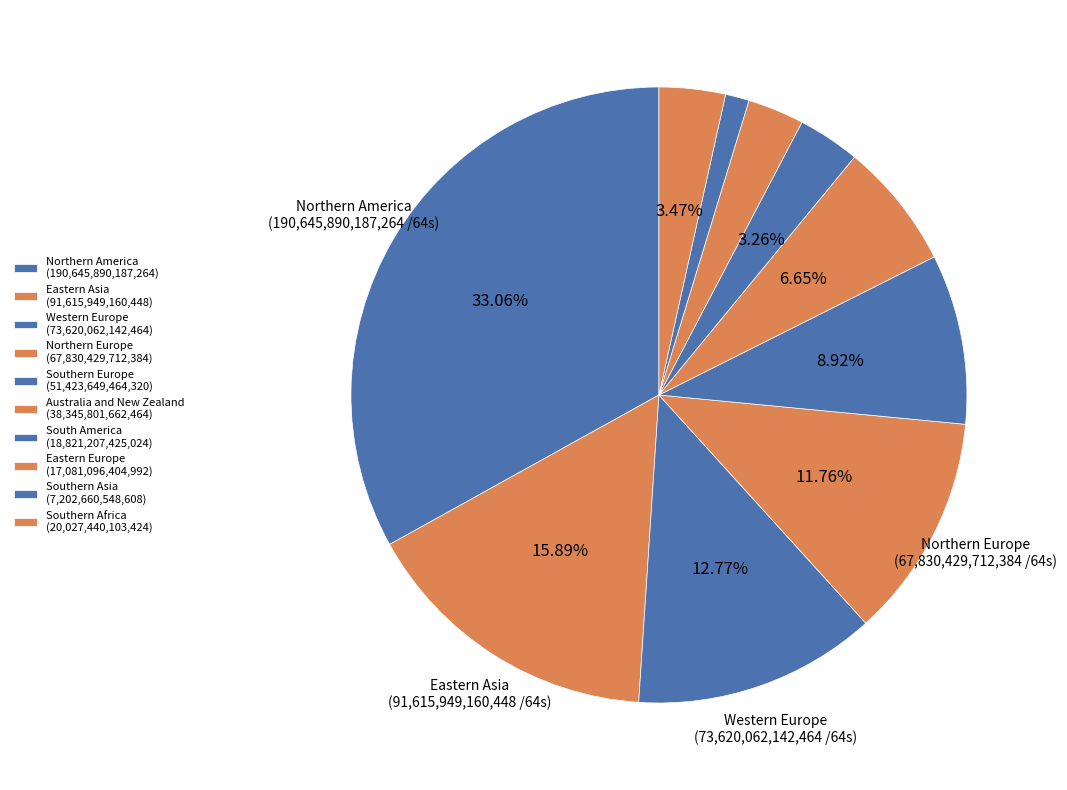

How many slices are in this pie chart?

10